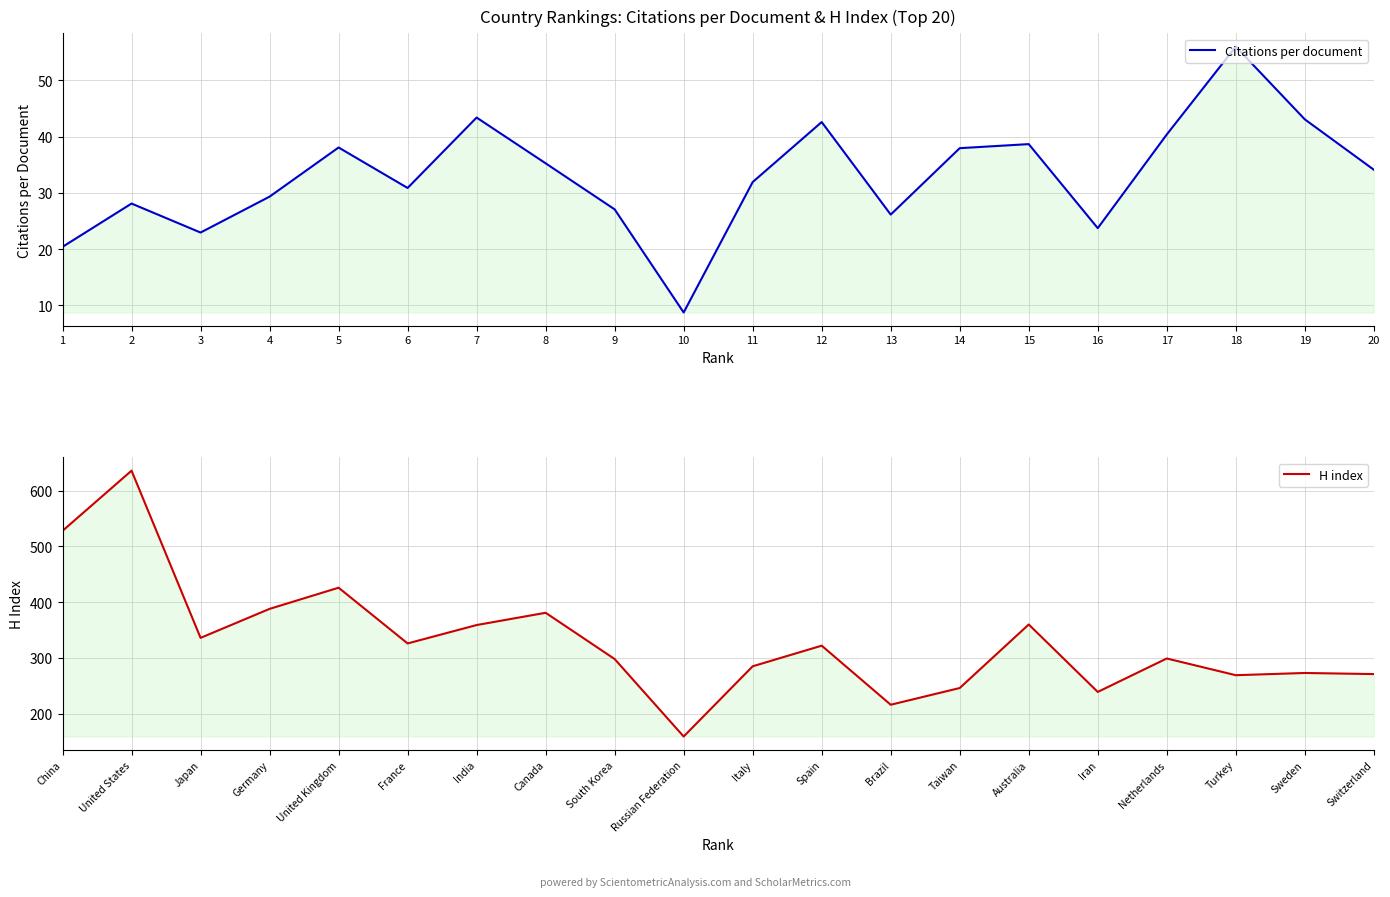

What is the value of the Citations per document point at the 18th from the left?

56.0